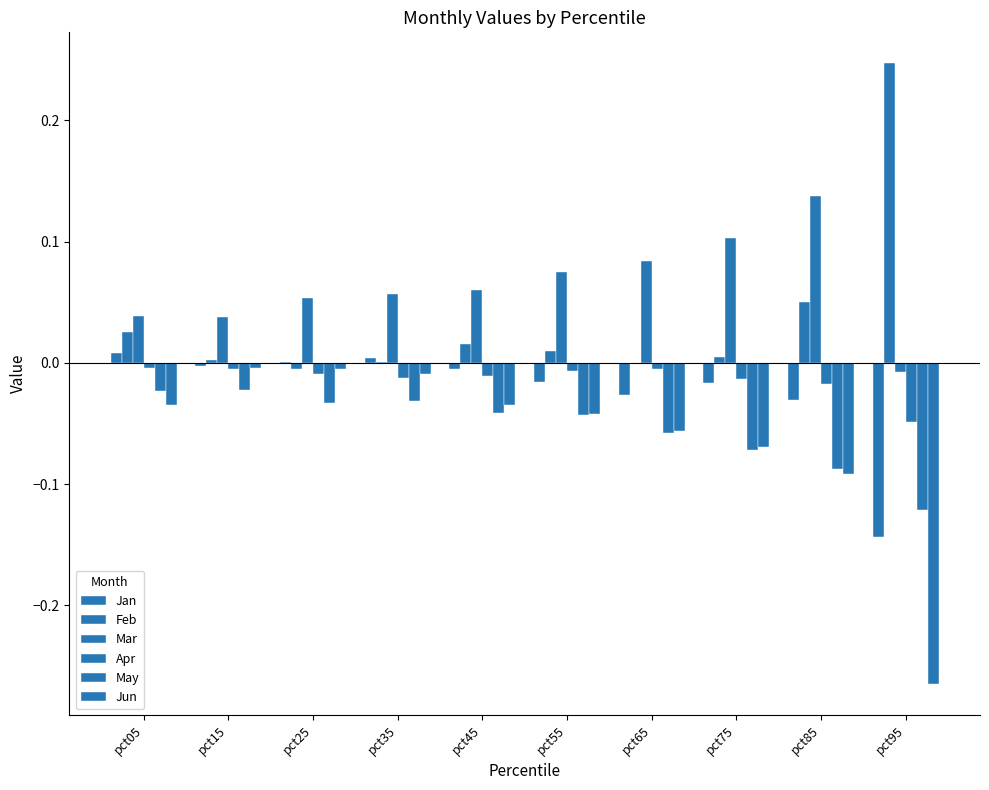

Rank the series by their maximum value, from lowest to highest.

May, Jun, Apr, Jan, Mar, Feb